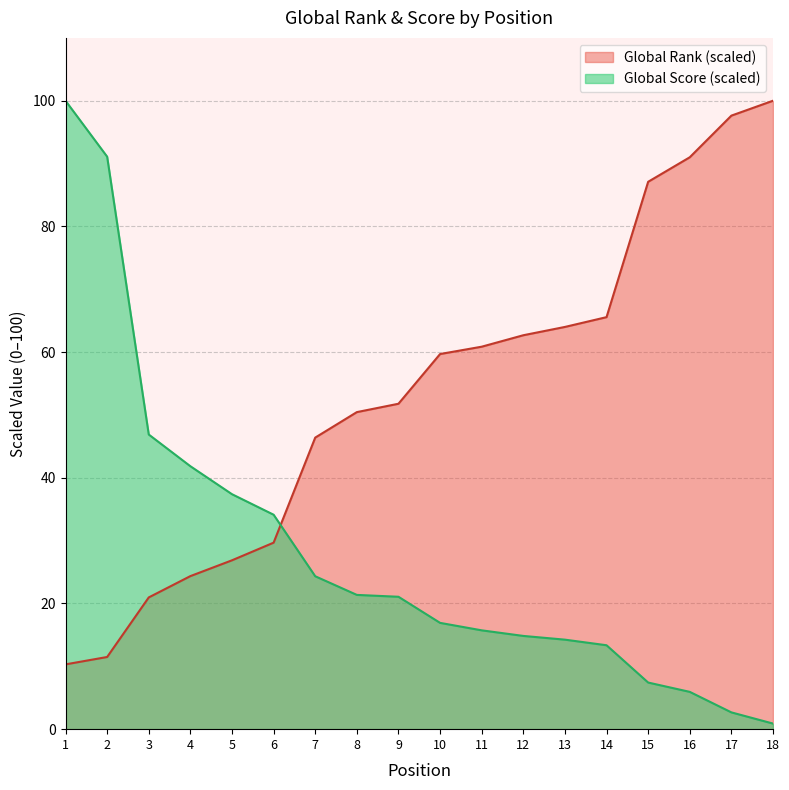

What is the average value of the Global Score series?

28.3